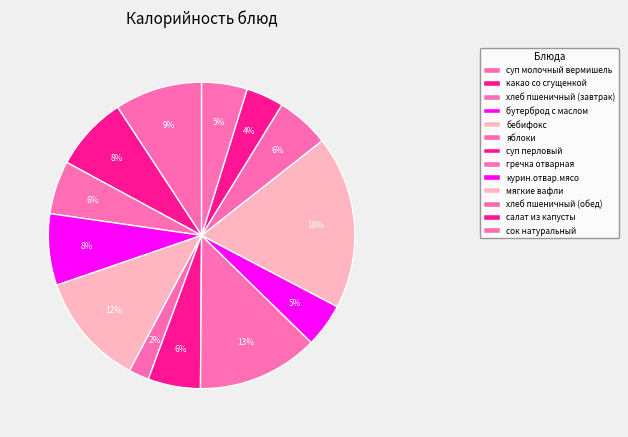

To the nearest percent, what portion does суп перловый represent?

6%